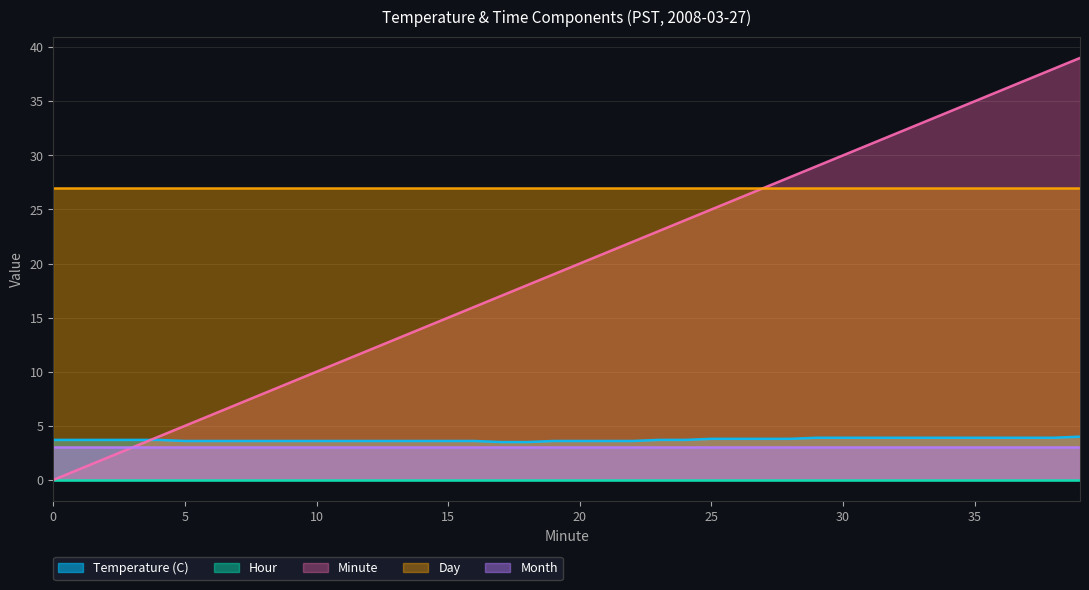

True or false: Hour has more than 2 points higher than both neighbors.

False